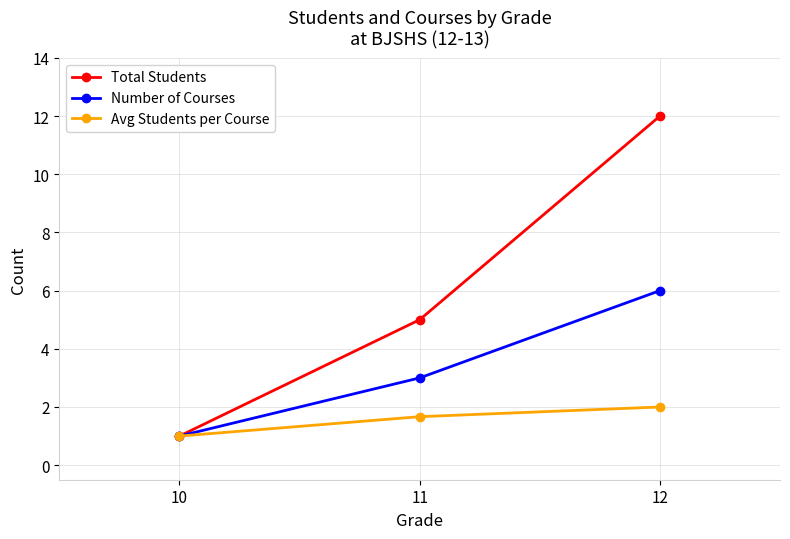

What is the difference between the maximum and minimum values in the Number of Courses series?

5.0